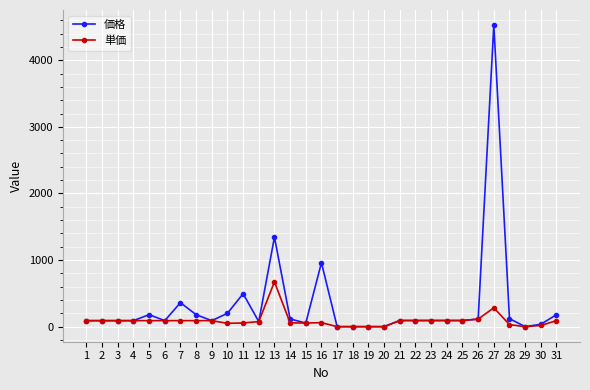

Which series has the largest total across all categories?

価格